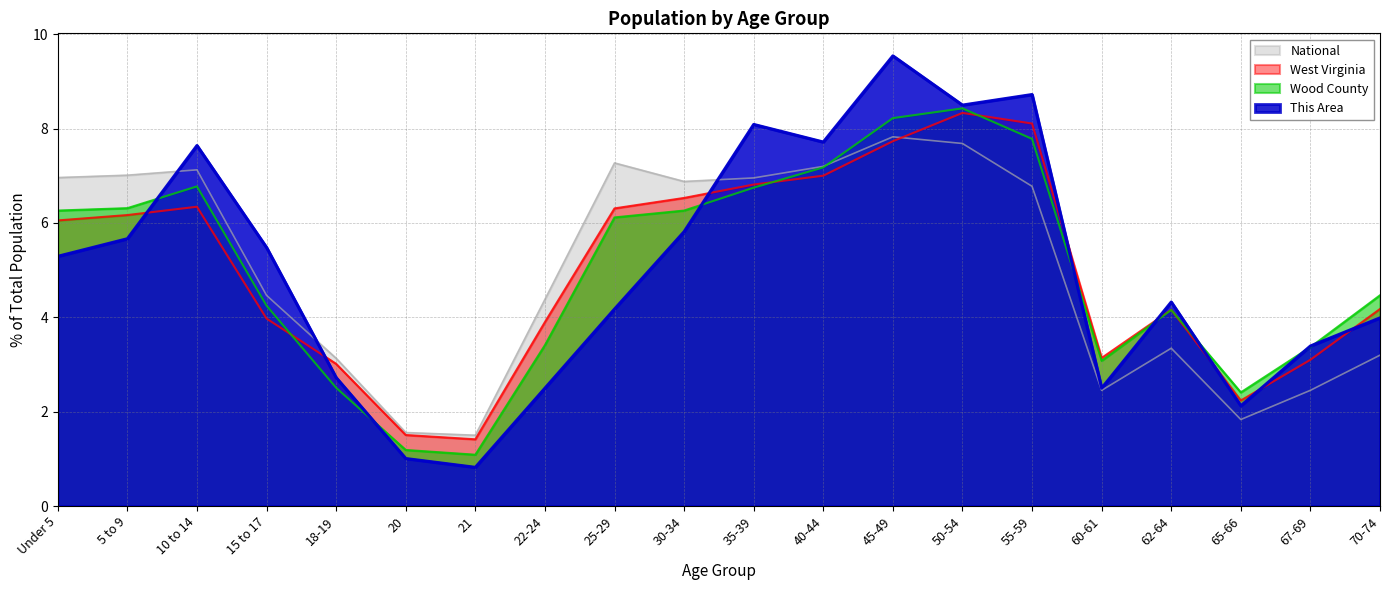

Where is the first local minimum for This Area?

21